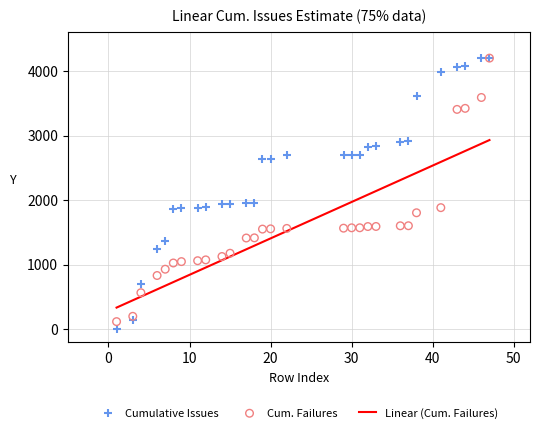

Is the value of Cum. Failures at 60 greater than the value of Linear (Cum. Failures) at 23?

No